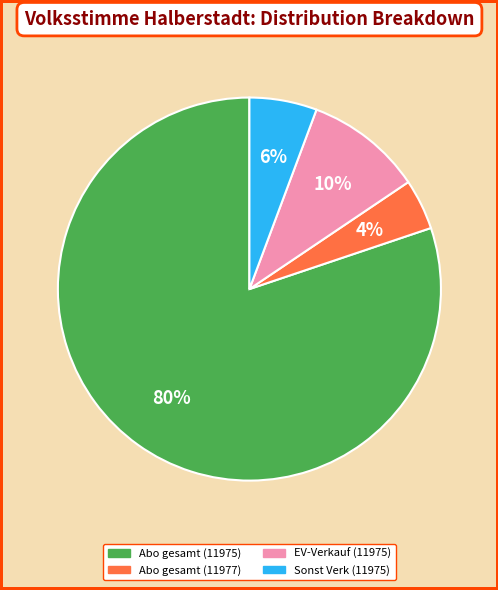

What percentage is the Abo gesamt (11975) slice, to the nearest percent?

80%